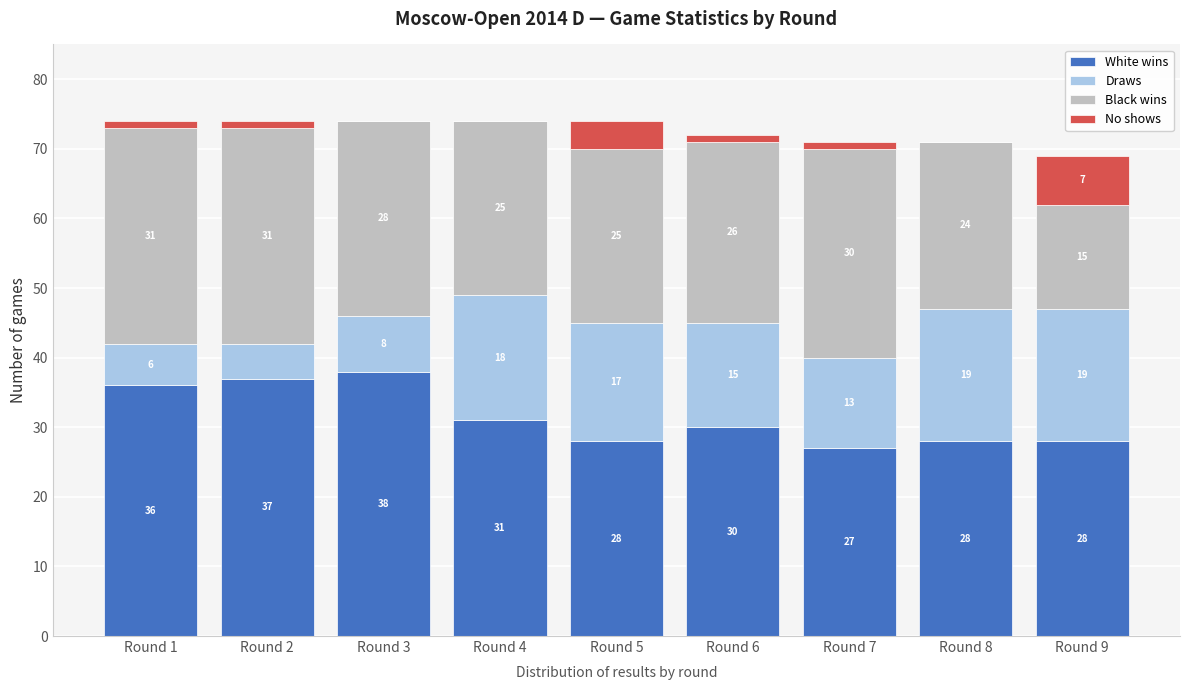

Reading left to right, list the values for the White wins series.

Round 1=36	Round 2=37	Round 3=38	Round 4=31	Round 5=28	Round 6=30	Round 7=27	Round 8=28	Round 9=28